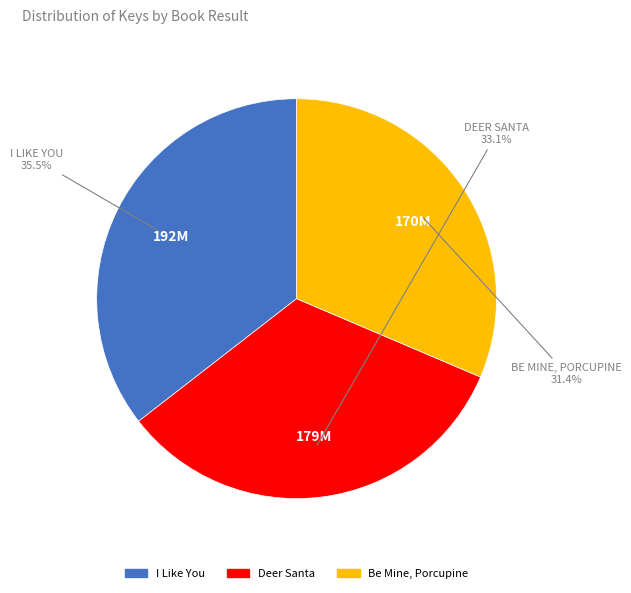

Which slice is the smallest?

Be Mine, Porcupine